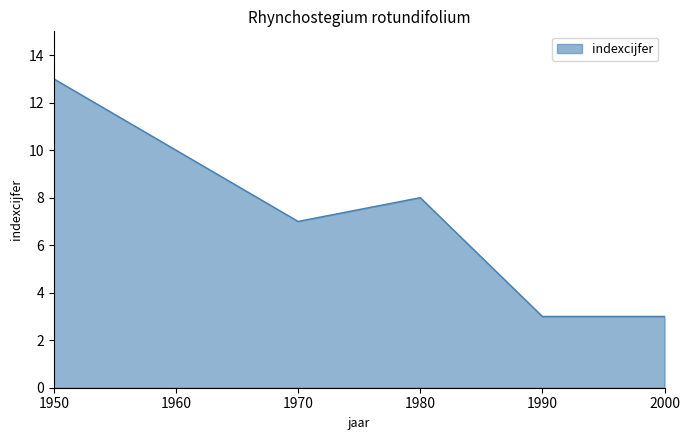

Which has a higher value, 1960 or 1970?

1960